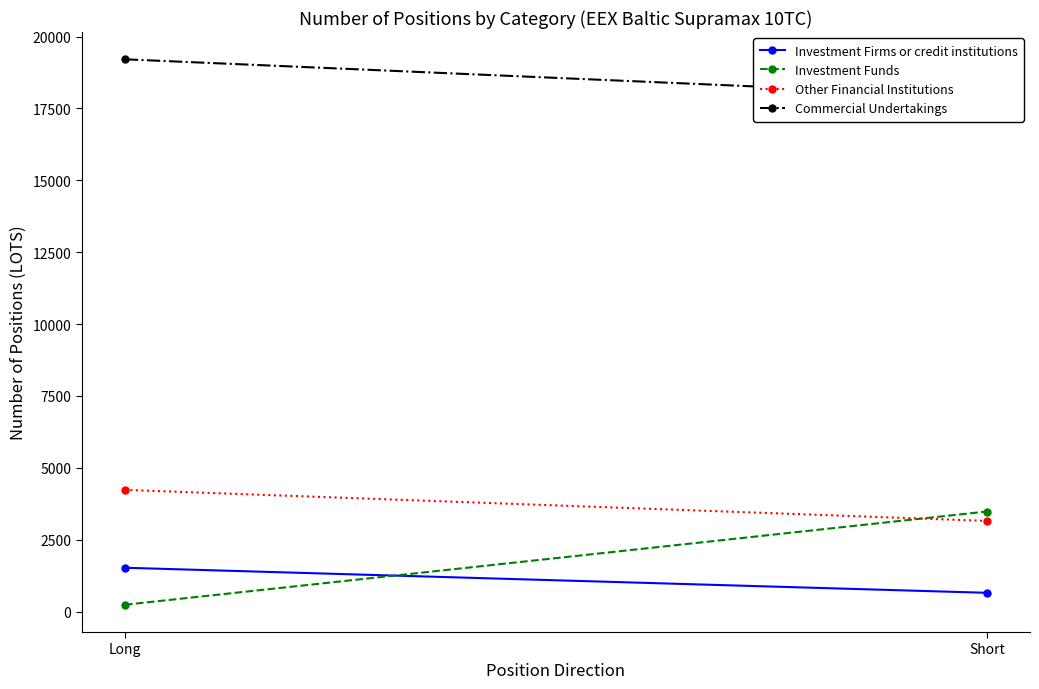

At which category does the chart reach its peak across all series?

Long